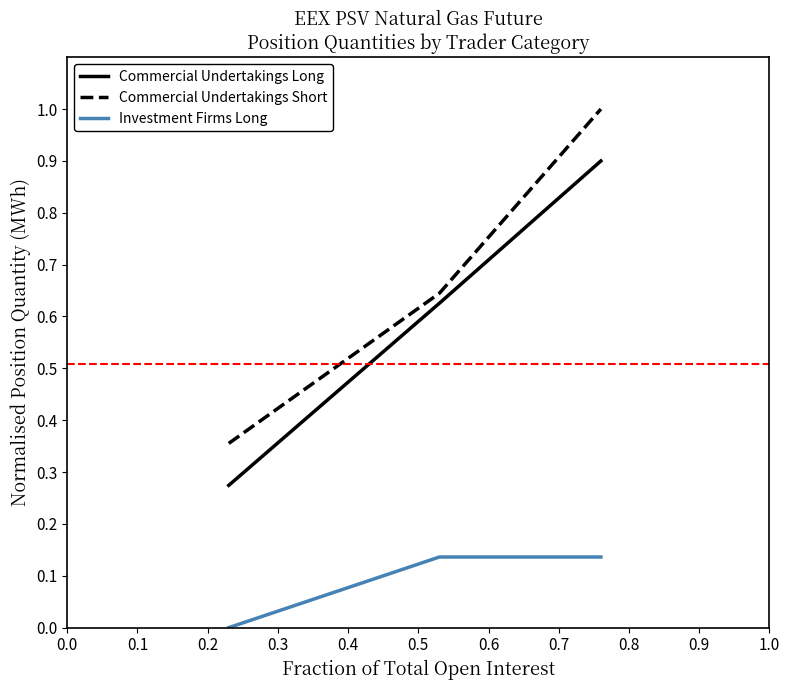

Which series has the widest spread of values?

Commercial Undertakings Short